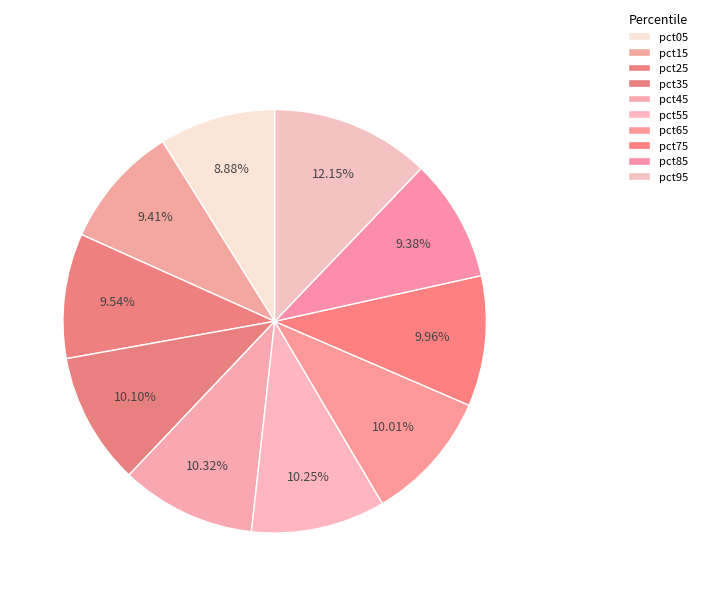

To the nearest percent, what is the difference between the largest and smallest slice percentages?

3%